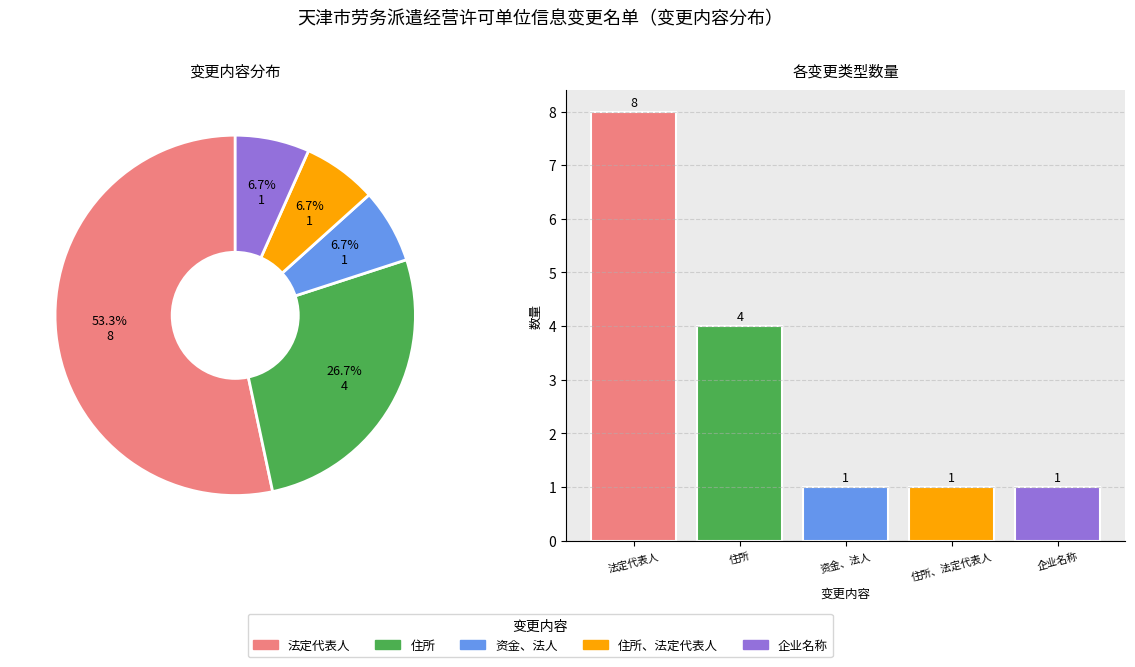

Is it true that 资金、法人 is 7% of the pie?

True